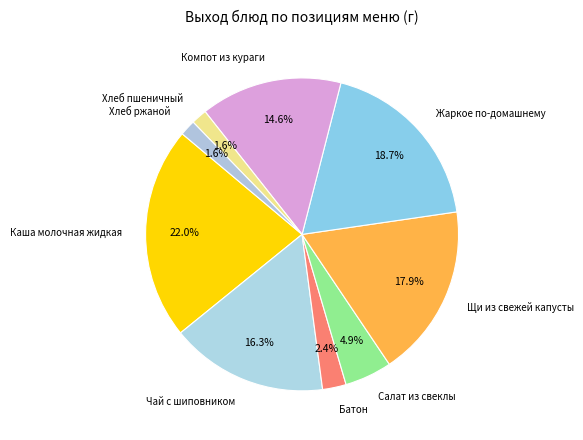

Which slice is the largest?

Каша молочная жидкая